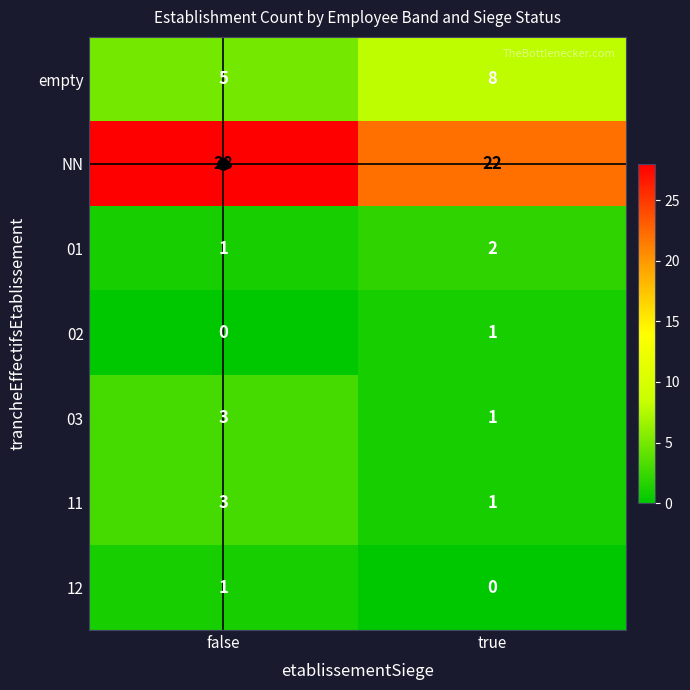

Which series changed the most between false and true?

NN